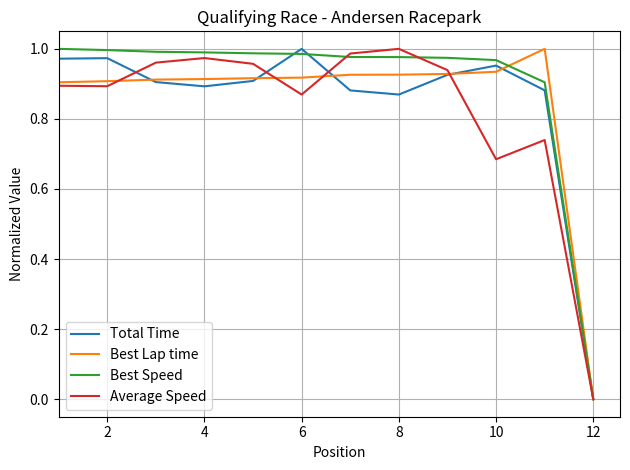

What are all the series names shown in the legend?

Total Time, Best Lap time, Best Speed, Average Speed